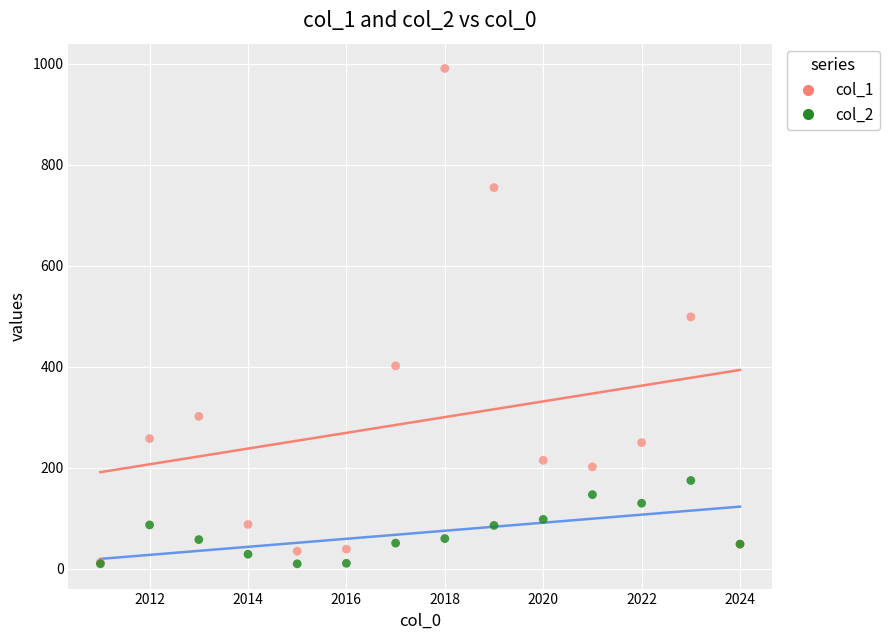

What are all the series names shown in the legend?

col_1, col_2